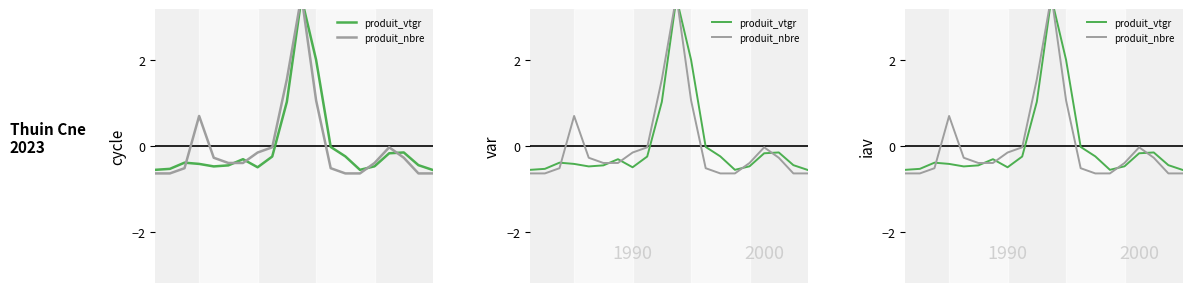

At how many categories does at least one series exceed 0?

4